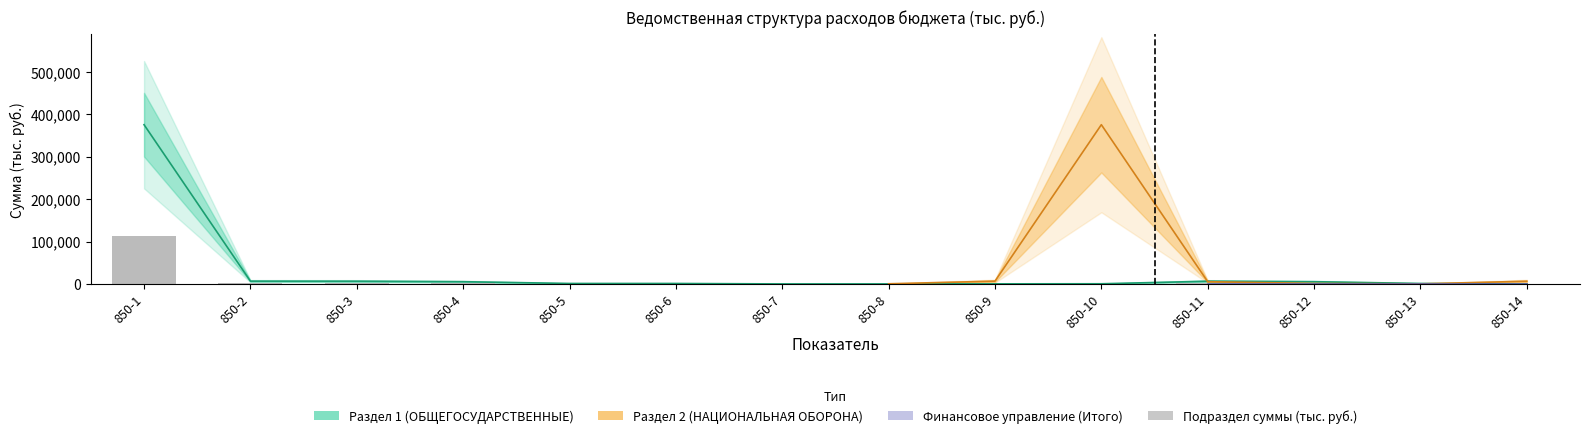

What is the average value?

8768.6